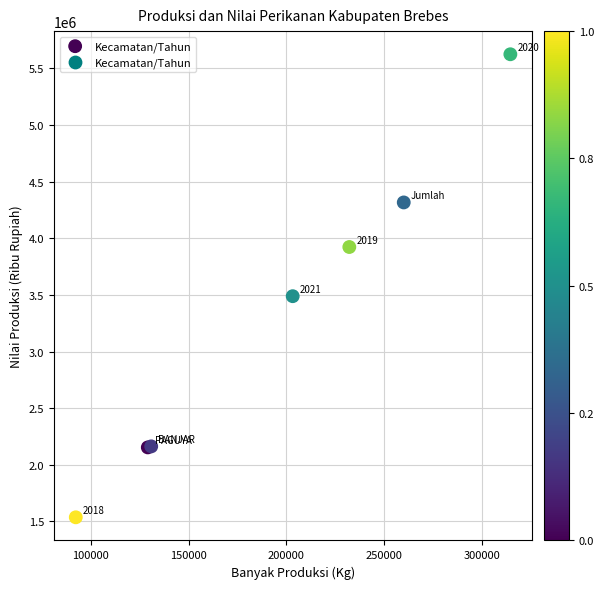

What Y value in the scatter plot is closest to 3580627?

3488723